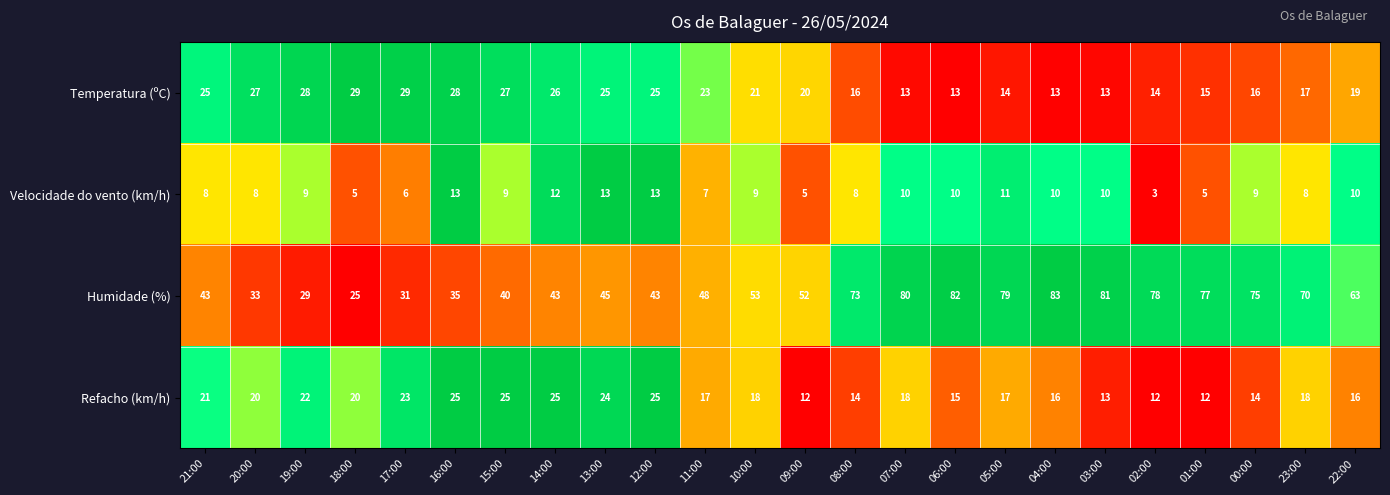

What is the difference between the maximum and second lowest values in the Humidade (%) series?

54